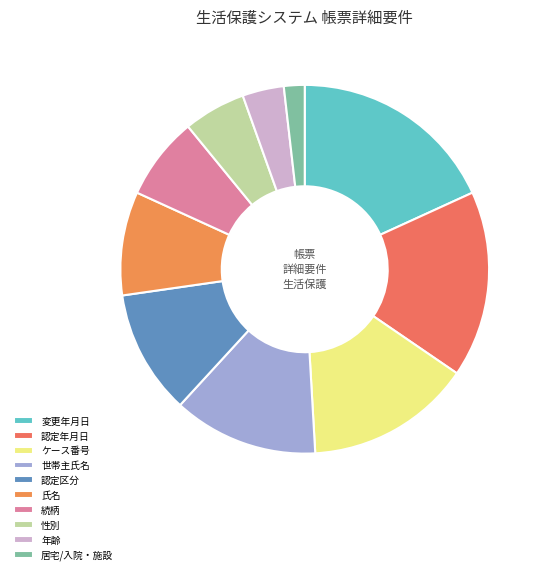

How many slices are in this pie chart?

10